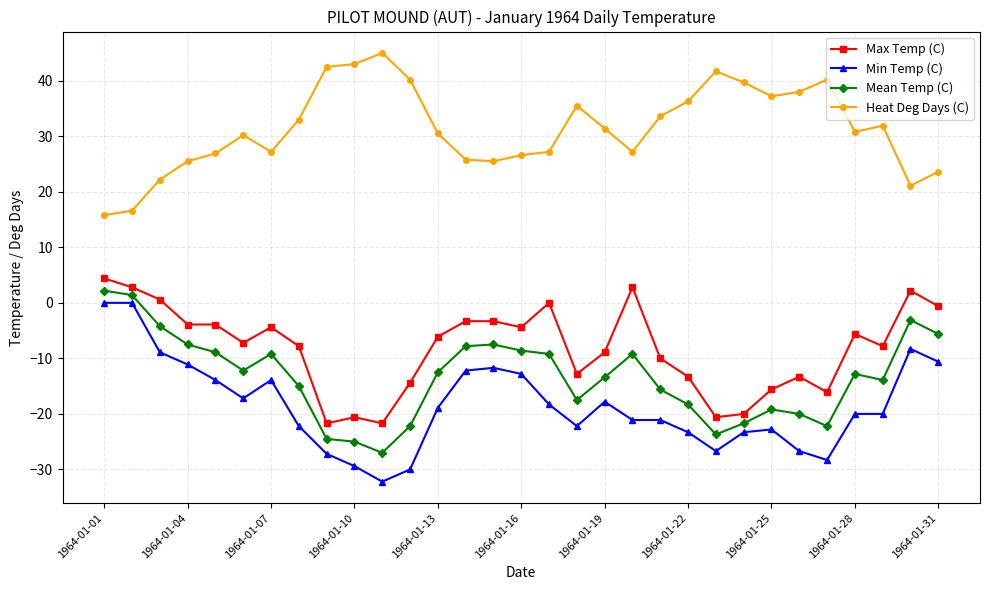

Which series has the largest total across all categories?

Heat Deg Days (C)